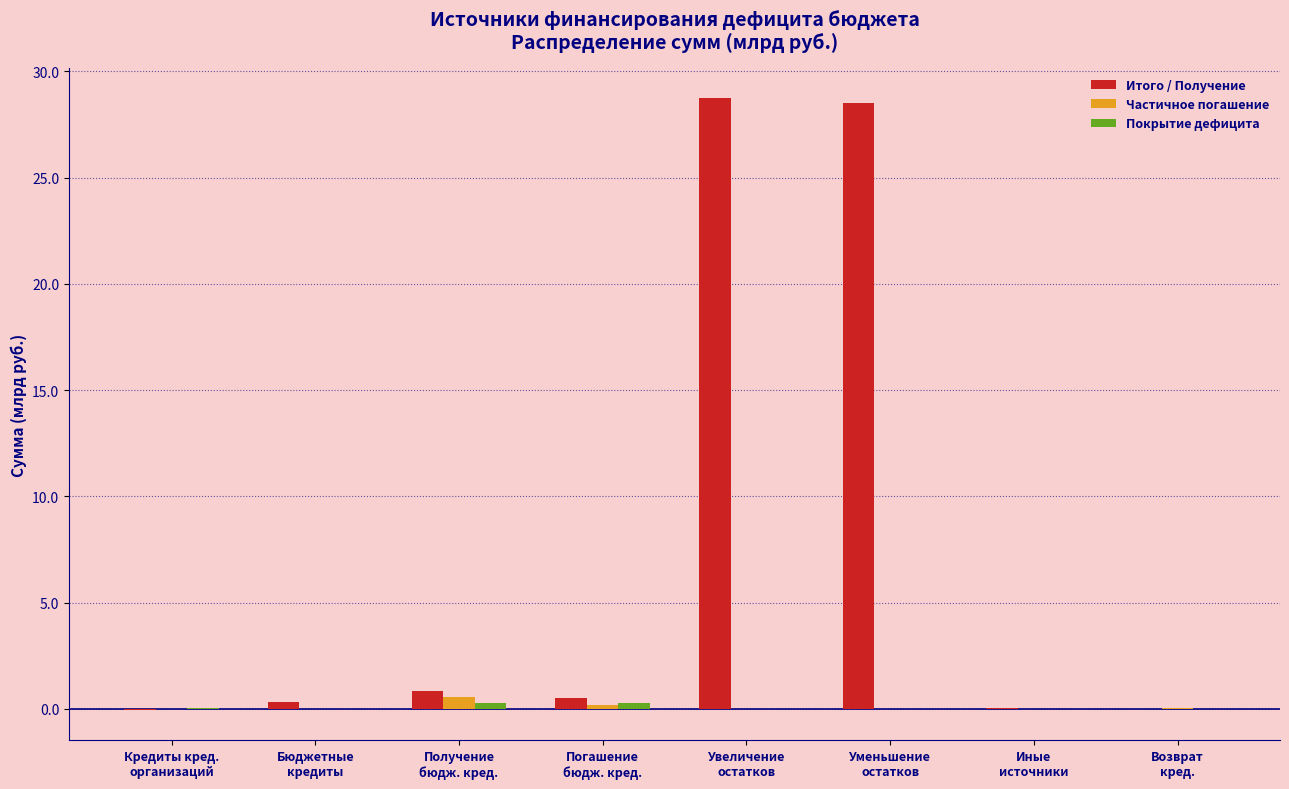

Which series has the largest total across all categories?

Итого / Получение